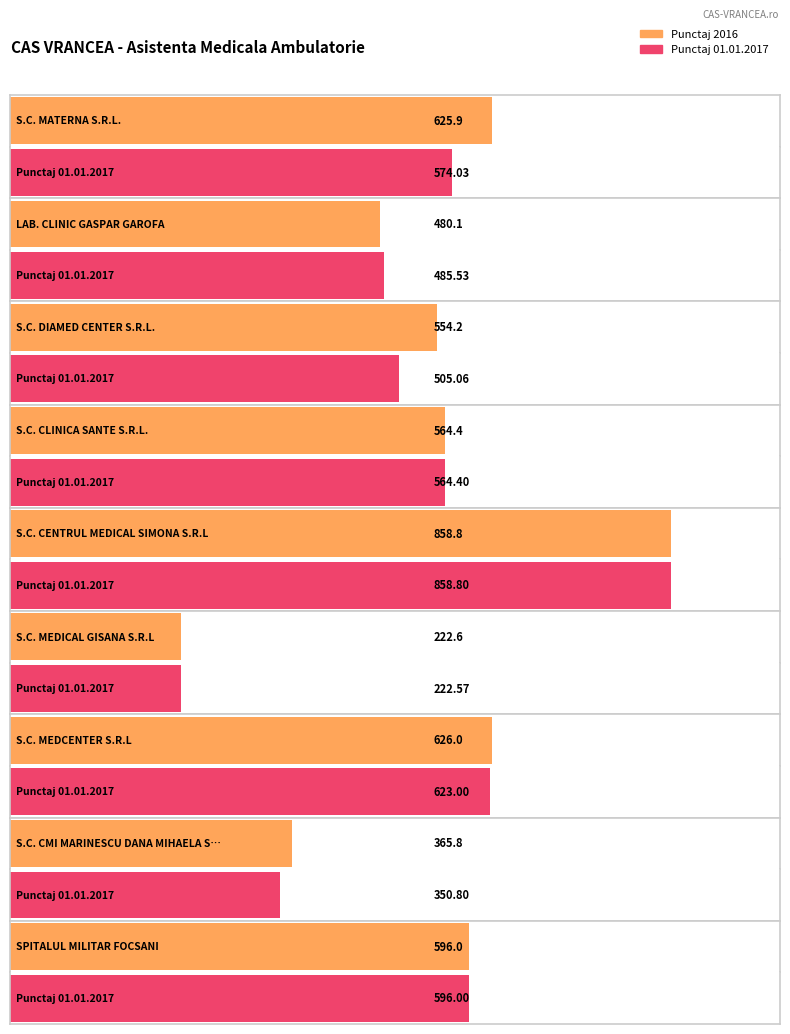

Between S.C. MATERNA S.R.L. and S.C. MEDCENTER S.R.L, which series saw the biggest shift?

Punctaj 01.01.2017